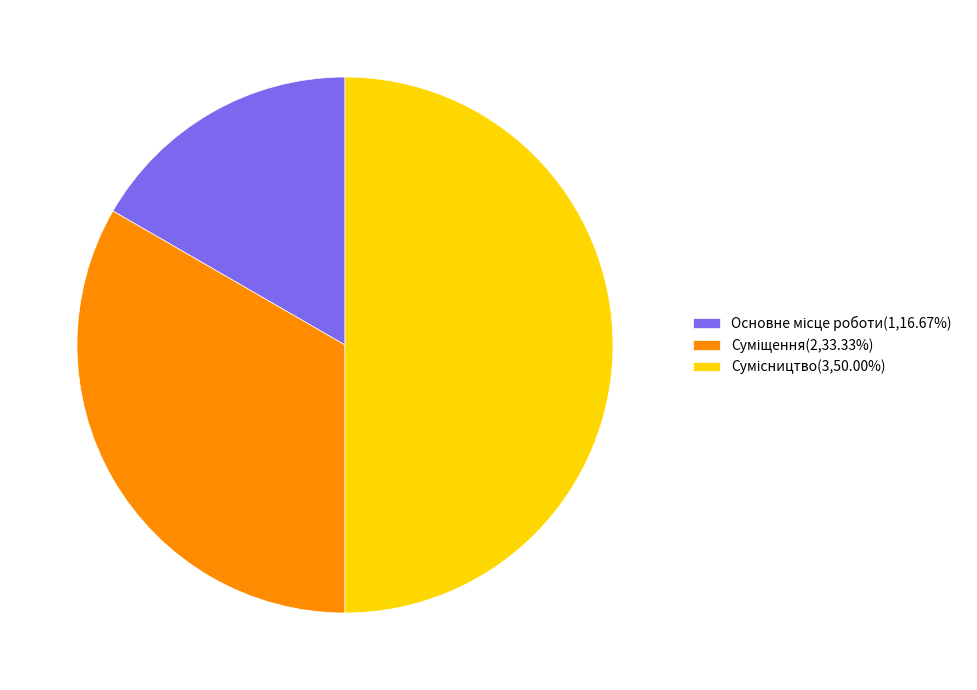

Is there any slice that represents more than half of the pie?

No